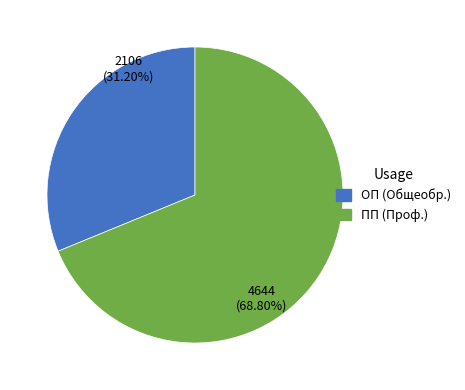

Does any single category account for the majority?

Yes